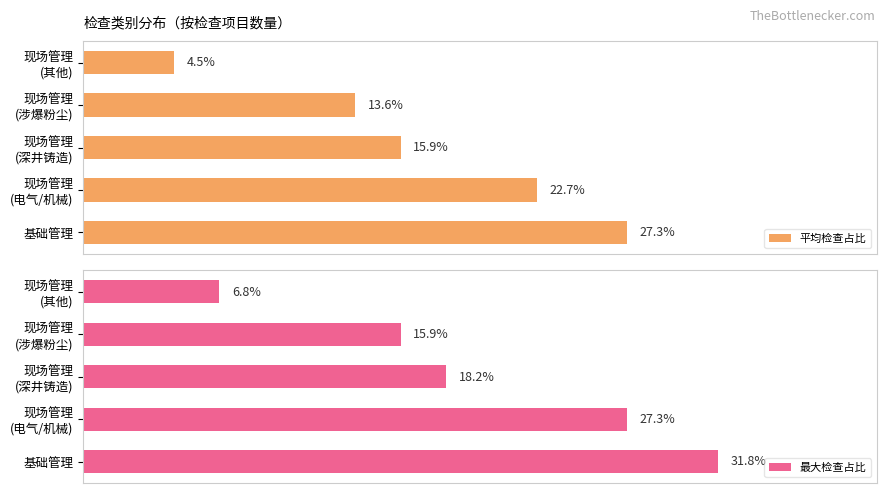

Which category has the highest value in the 平均检查占比 series?

基础管理